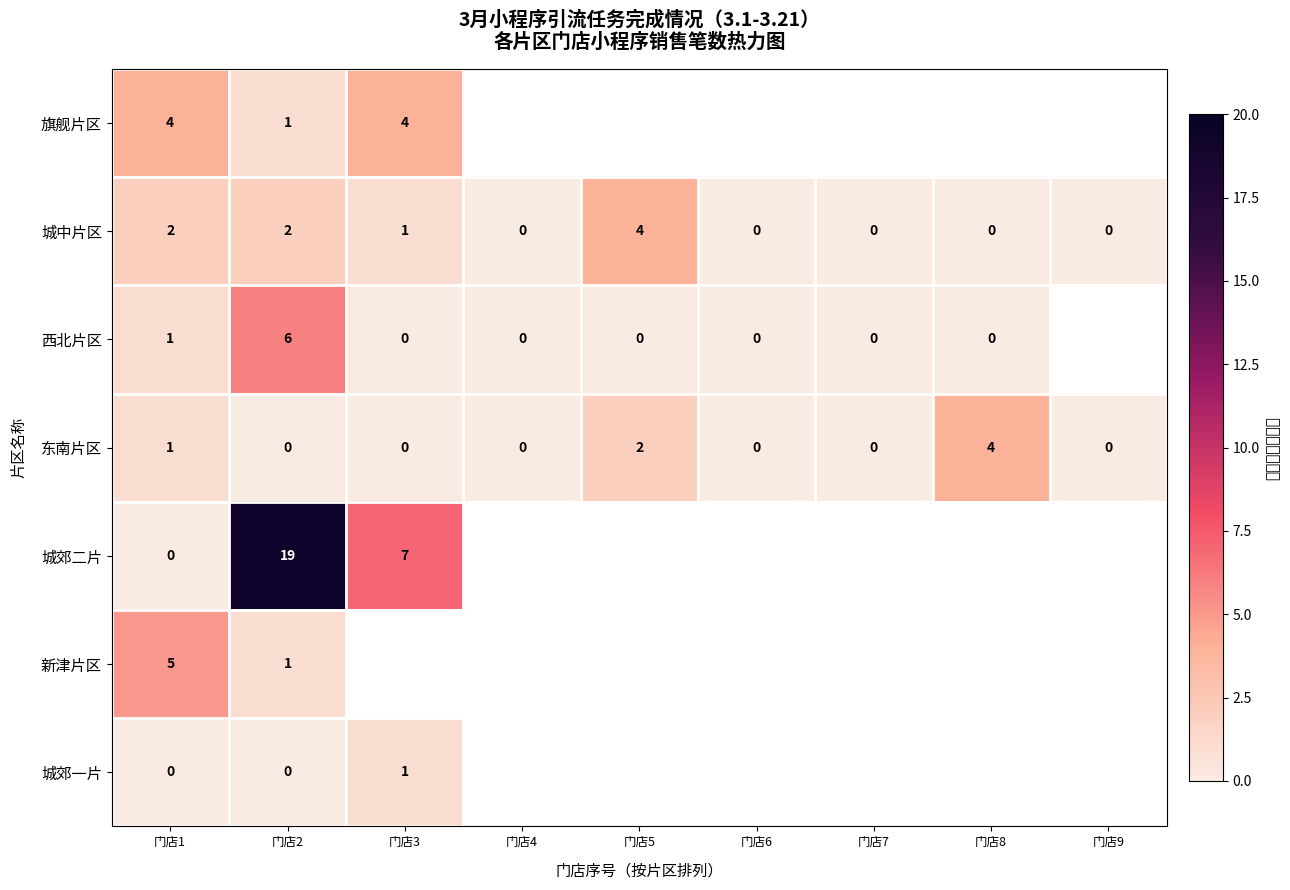

The value of 东南片区 at 门店2 is 0. True or false?

True